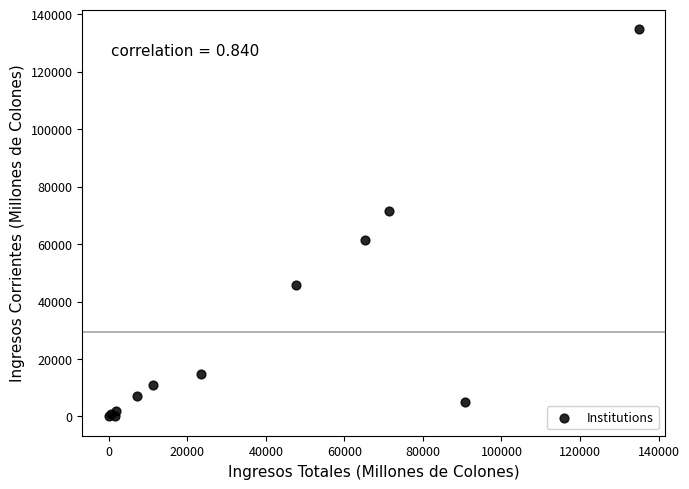

What Y value in the scatter plot is closest to 67460?

71472.2